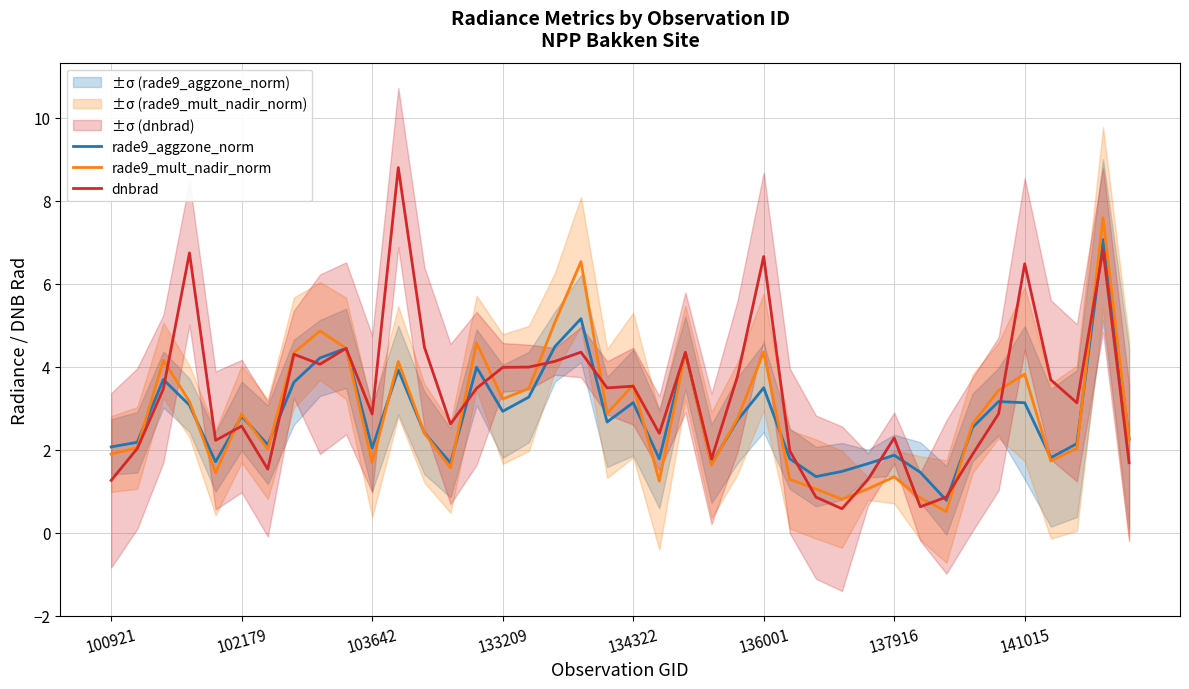

How many intersections are there between rade9_mult_nadir_norm and rade9_aggzone_norm?

15